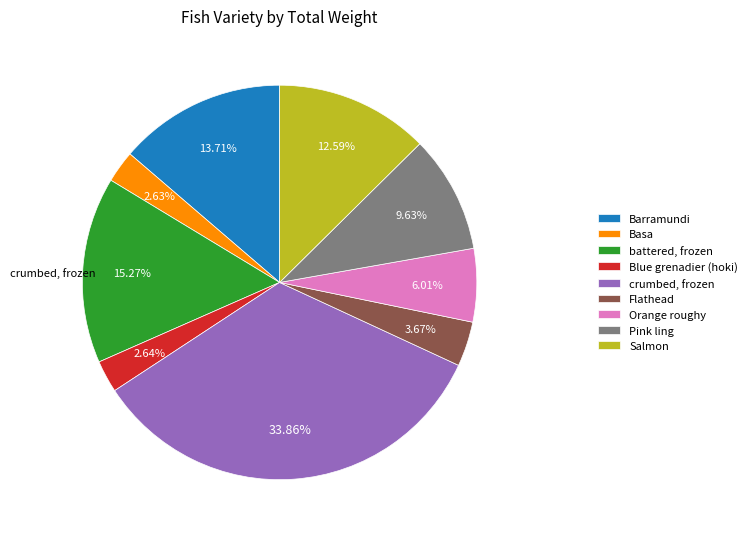

Does any single category account for the majority?

No